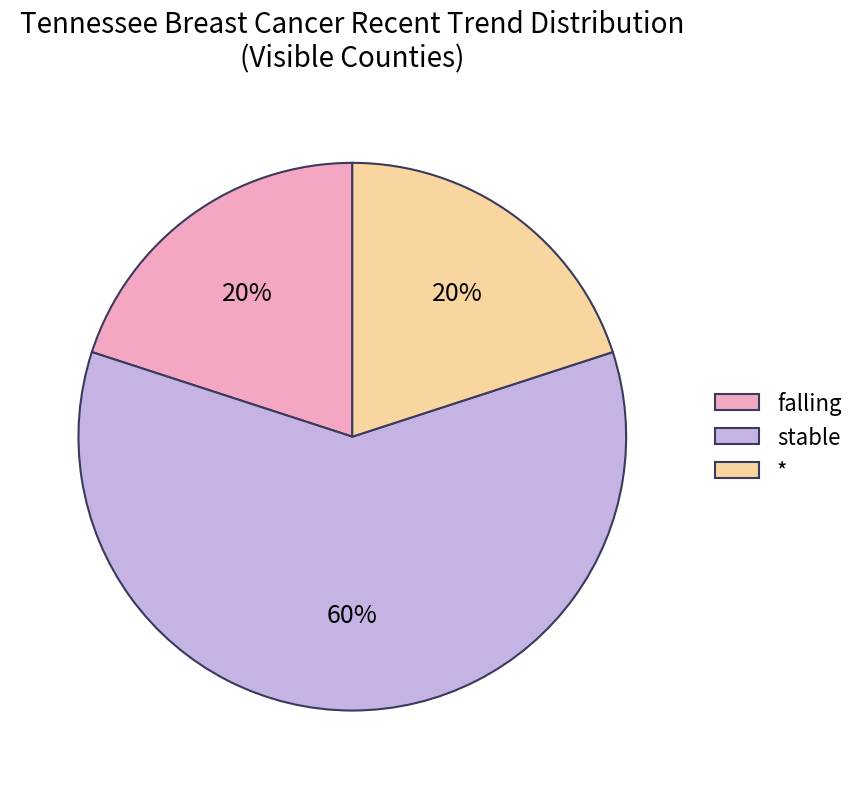

Which slice represents more than half of the pie?

stable